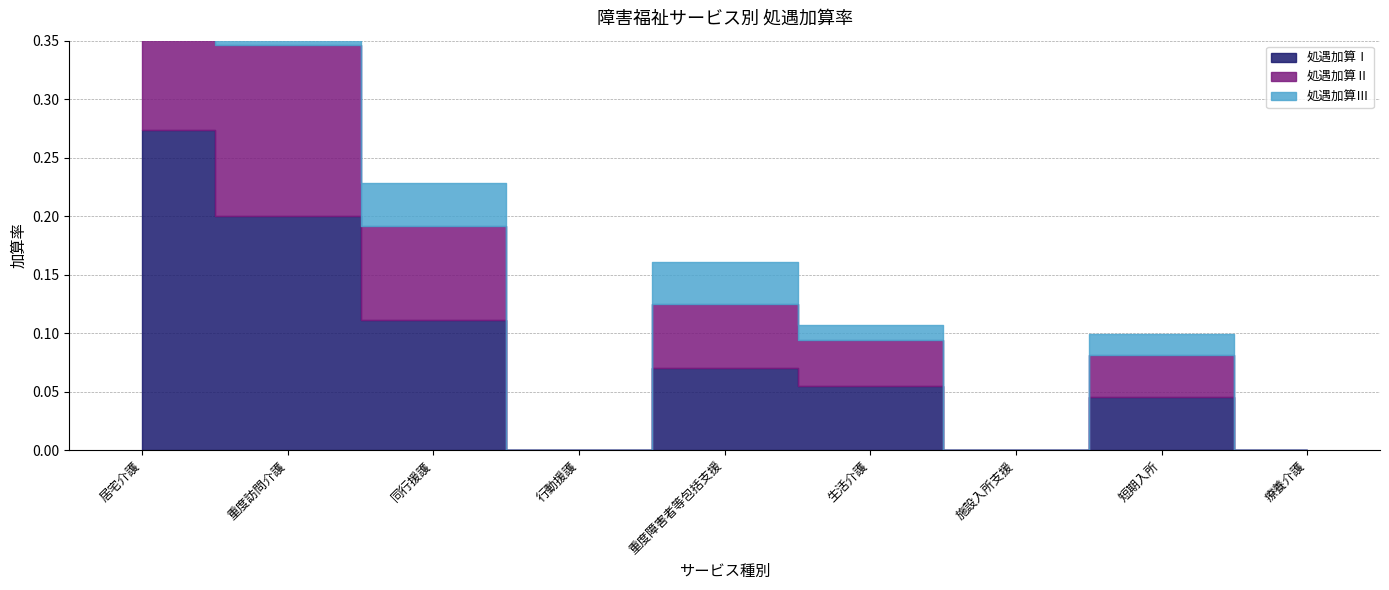

Which series has the largest total across all categories?

処遇加算Ⅰ